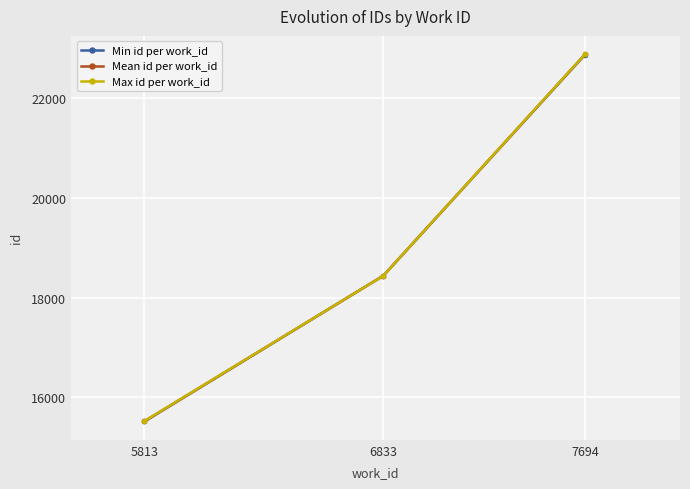

What are all the series names shown in the legend?

Min id per work_id, Mean id per work_id, Max id per work_id